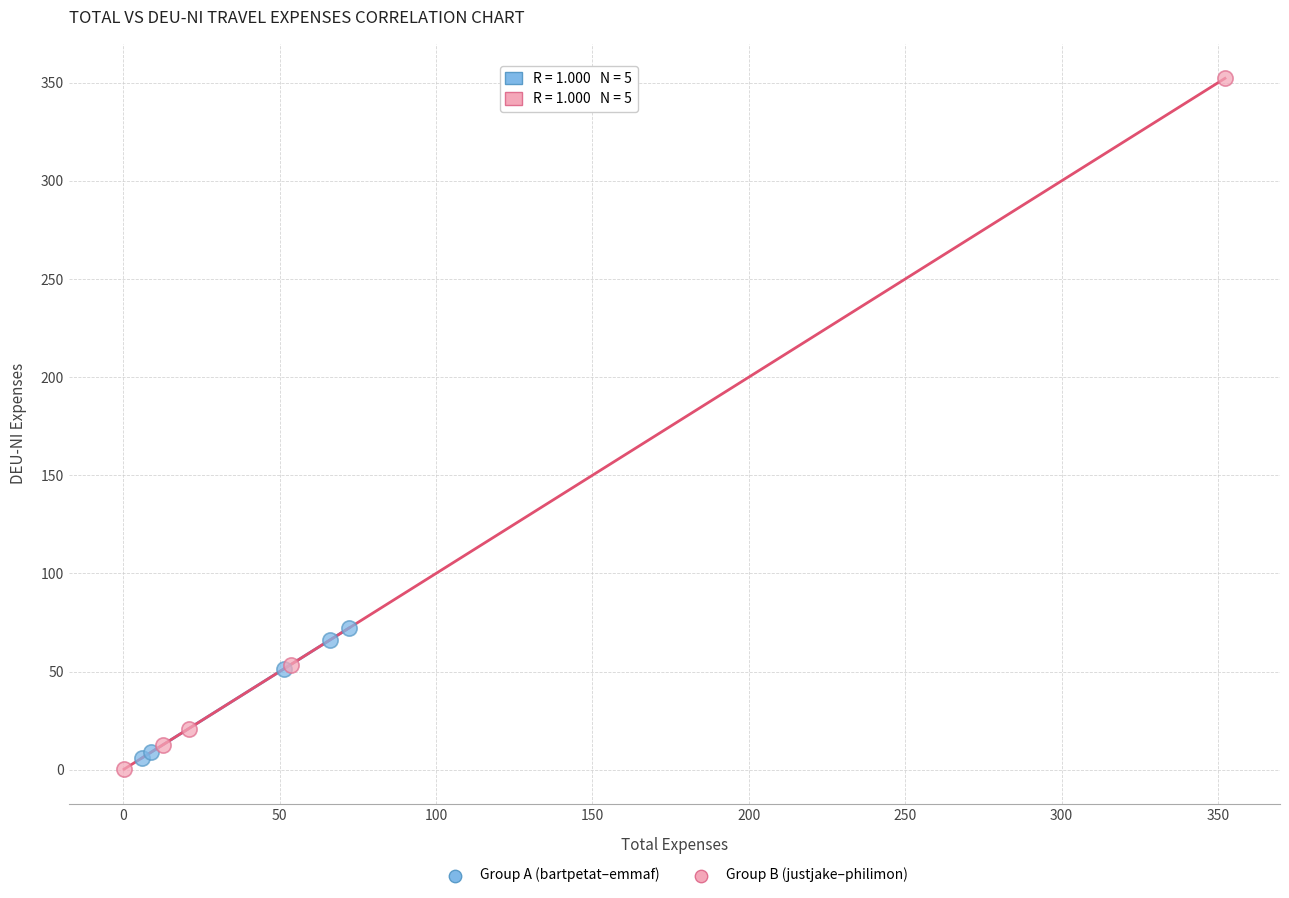

What are all the series names shown in the legend?

Group A (bartpetat–emmaf), Group B (justjake–philimon)